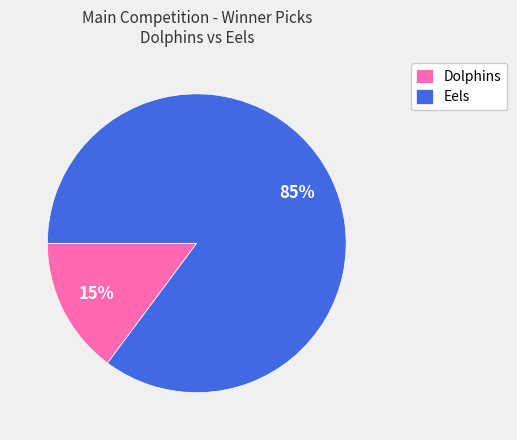

Do Dolphins and Eels together represent more than half of the pie?

Yes